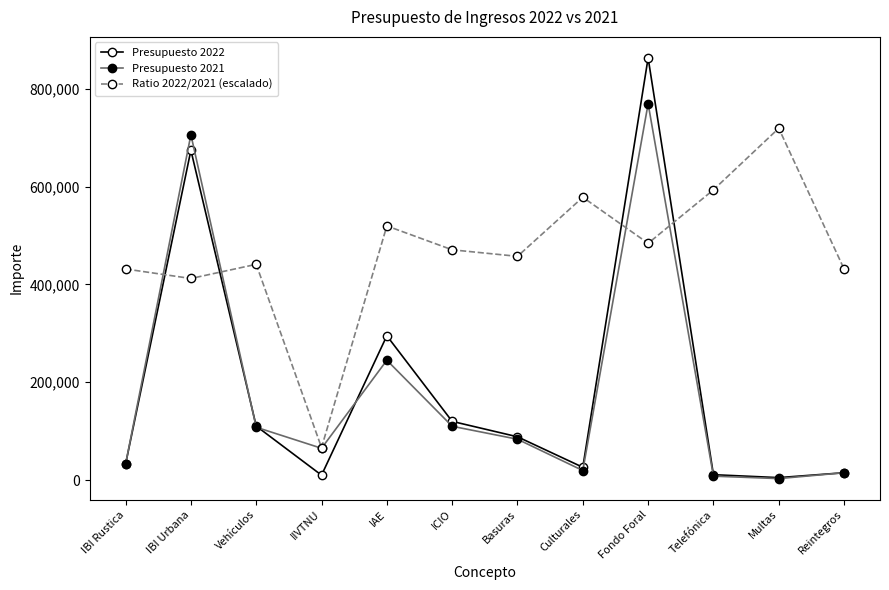

How many distinct data groups are displayed?

3